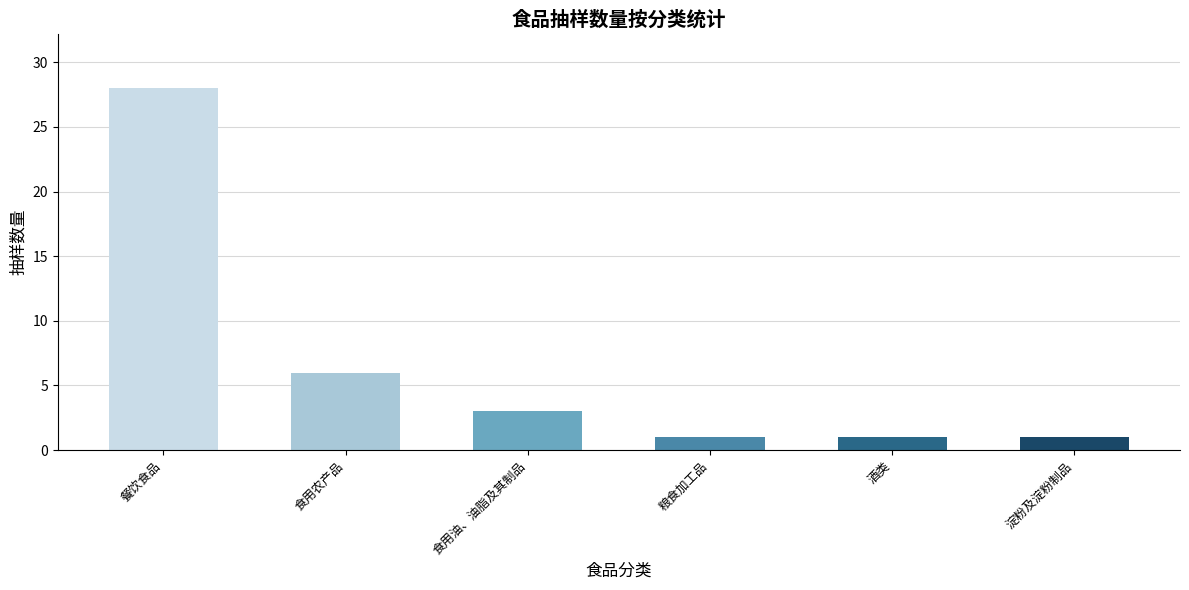

What is the label of the 4th bar from the right?

食用油、油脂及其制品